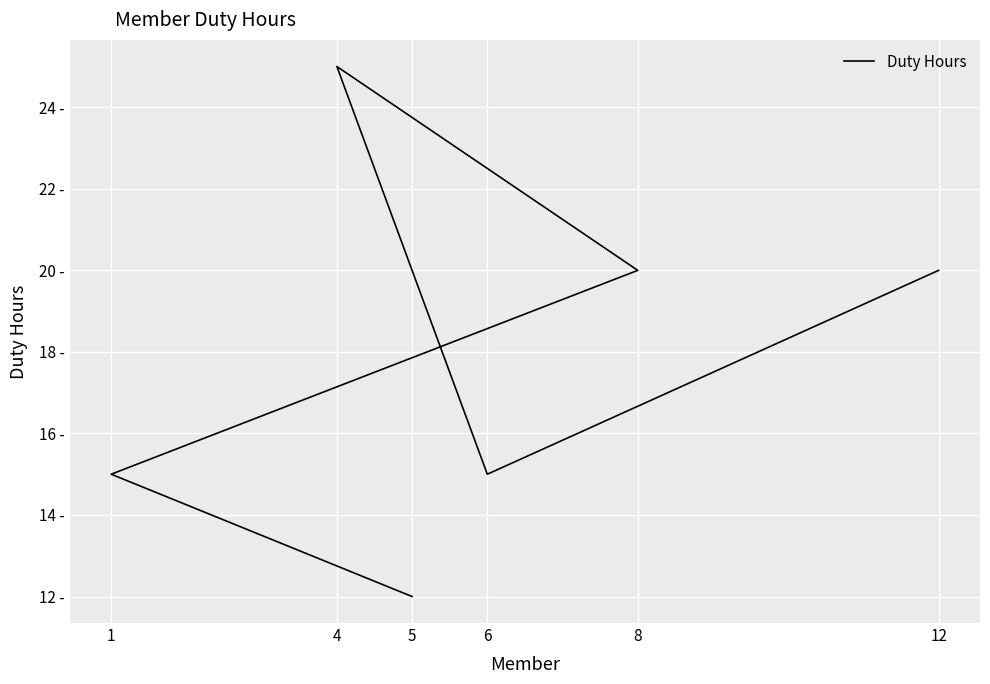

What is the difference between the values at 5 and 1?

3